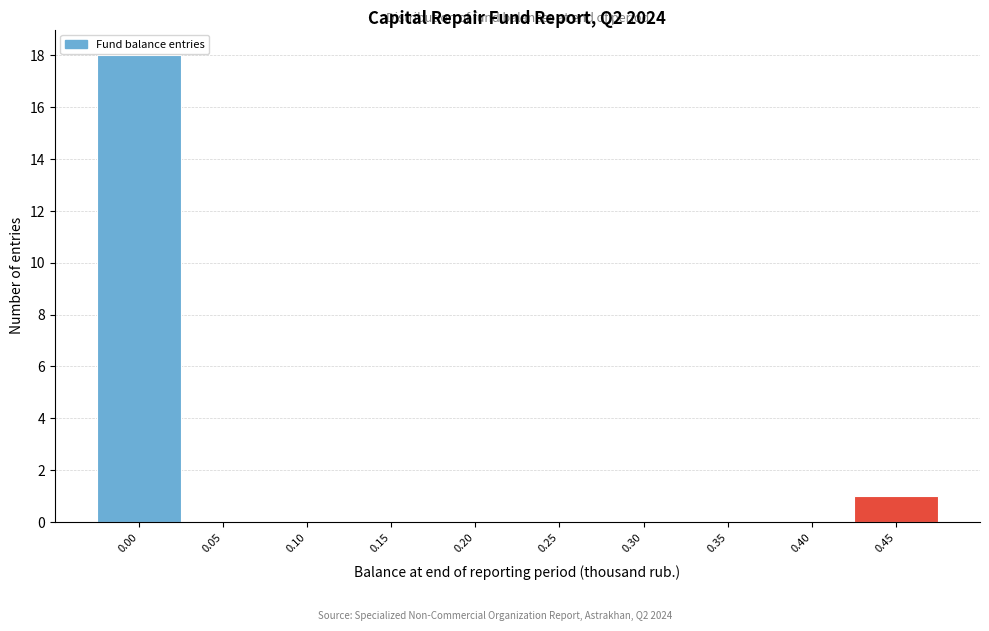

Reading right to left, transcribe all the data shown in this chart.

0.45=1	0.40=0	0.35=0	0.30=0	0.25=0	0.20=0	0.15=0	0.10=0	0.05=0	0.00=18